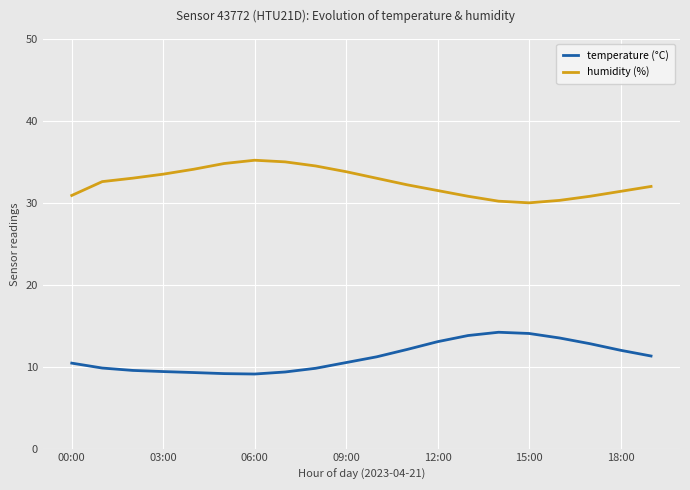

Which series has the largest total across all categories?

humidity (%)